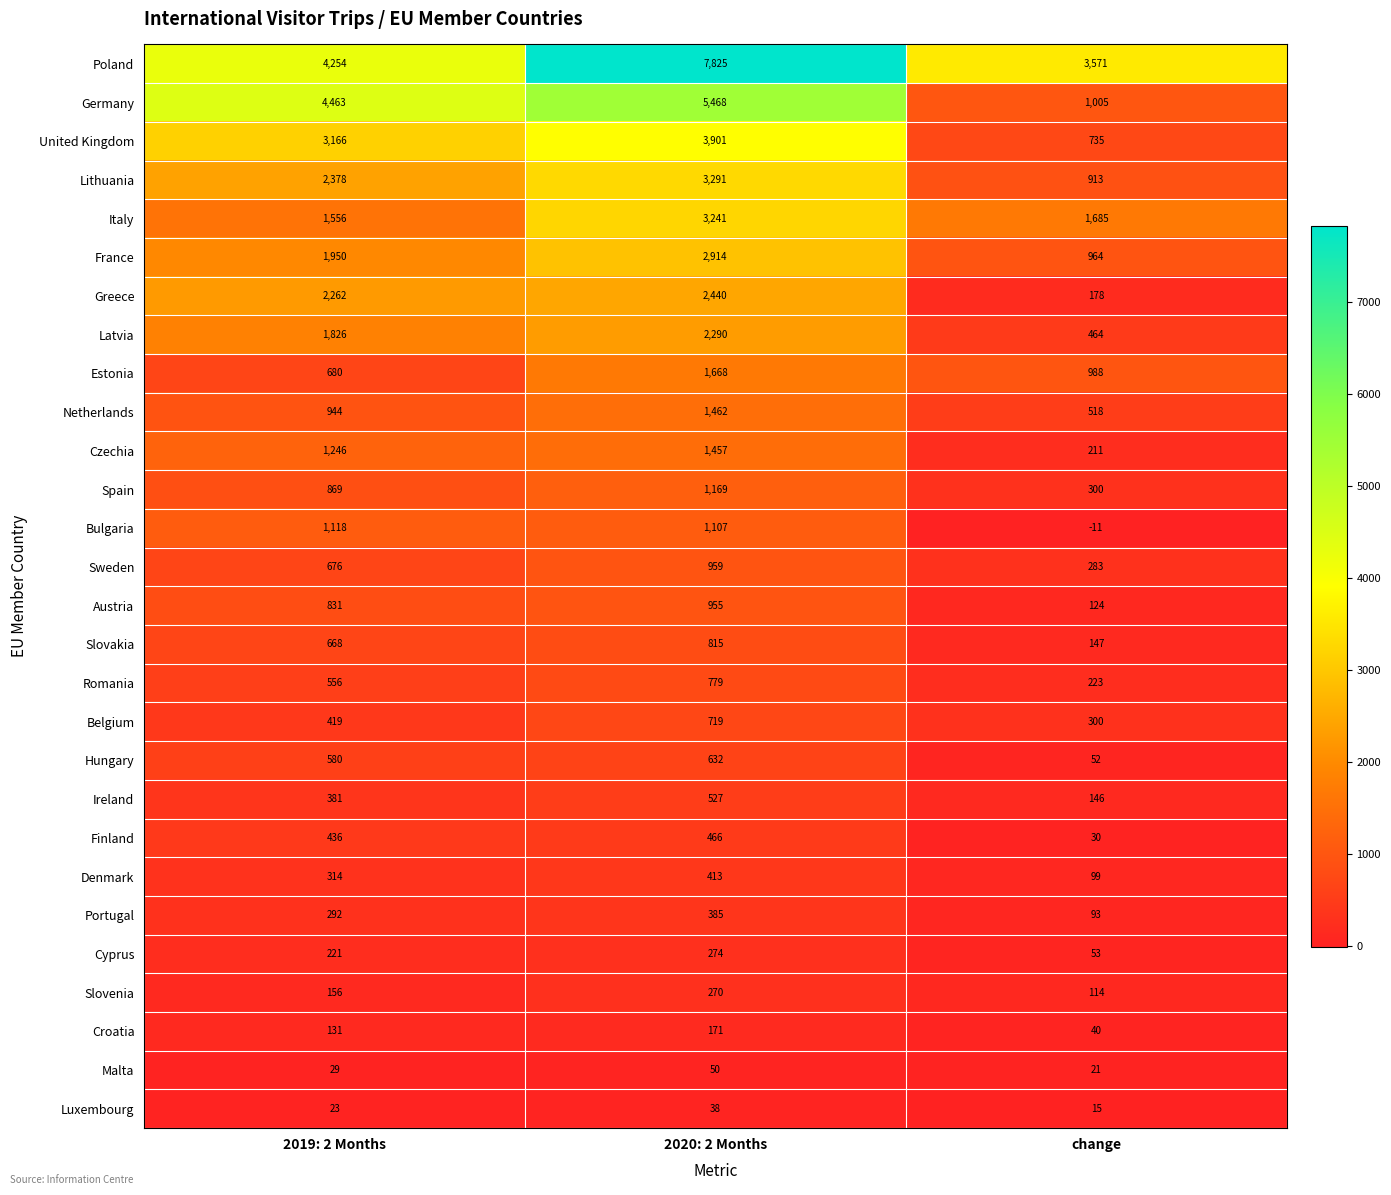

The Bulgaria series shows -18 at change. True or false?

False